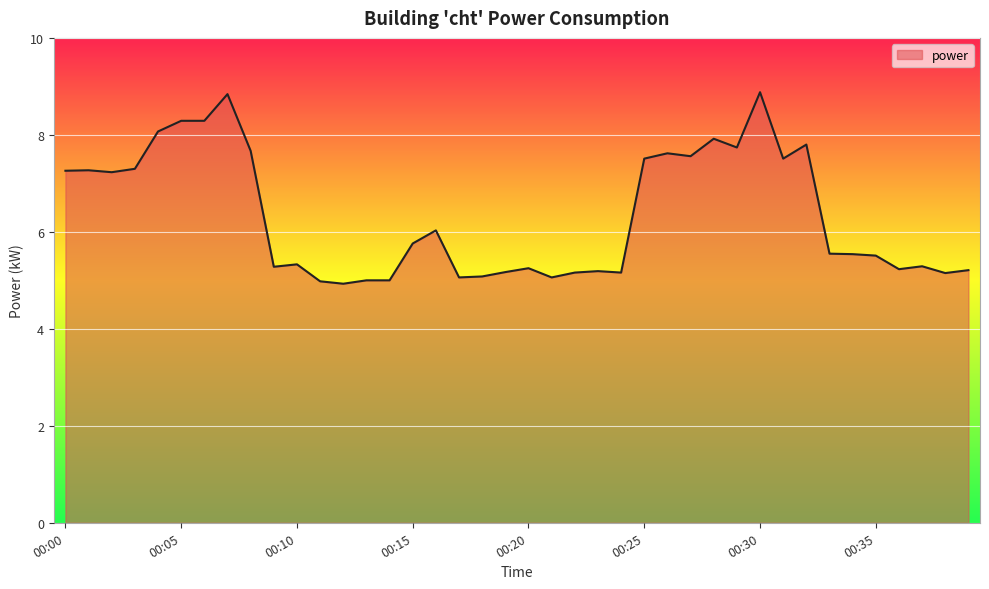

How many distinct data groups are displayed?

1